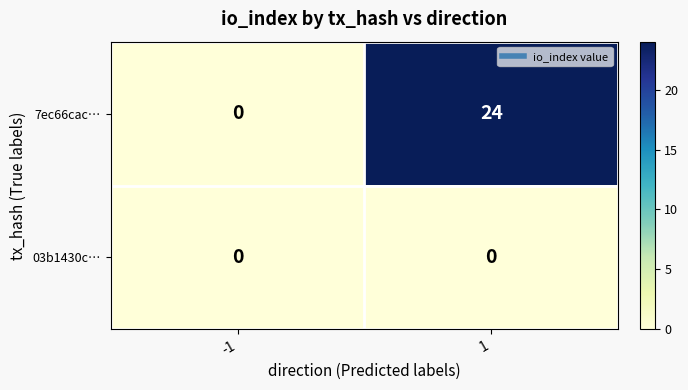

Rank the series at 1 from lowest to highest value.

03b1430c…, 7ec66cac…